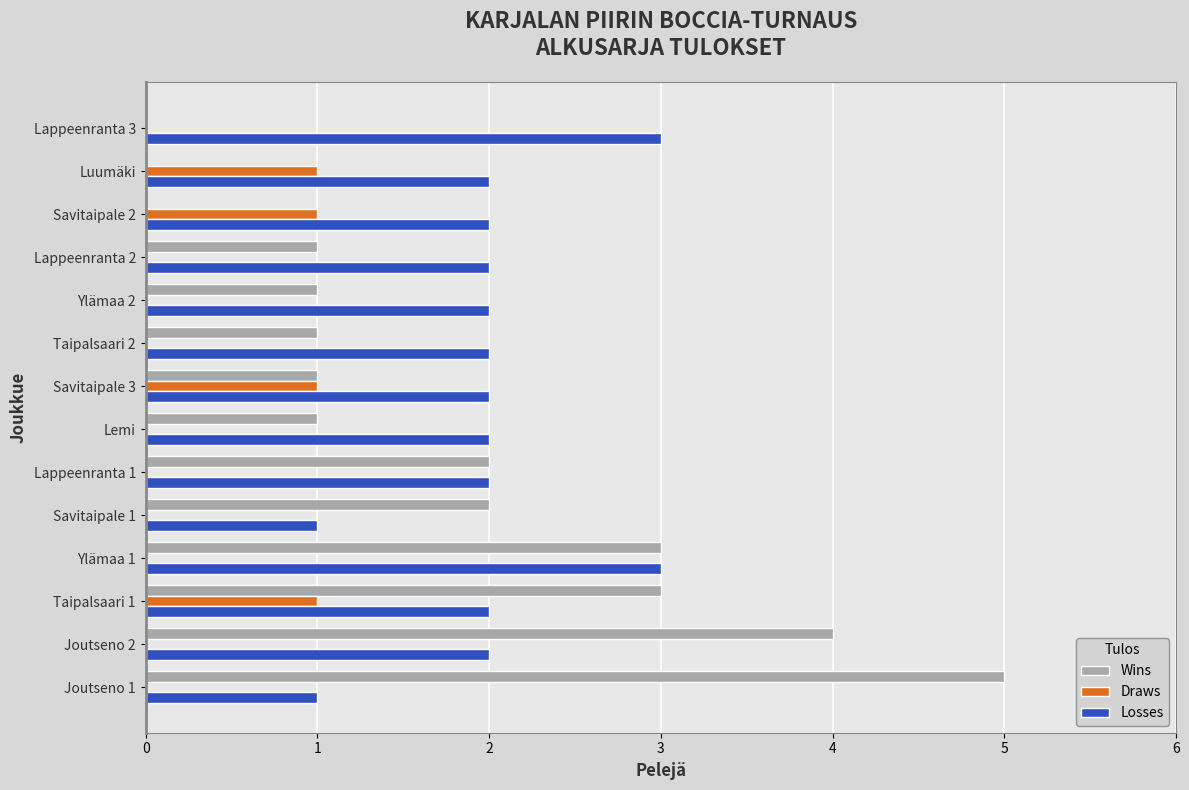

What is the sum of all Losses values?

28